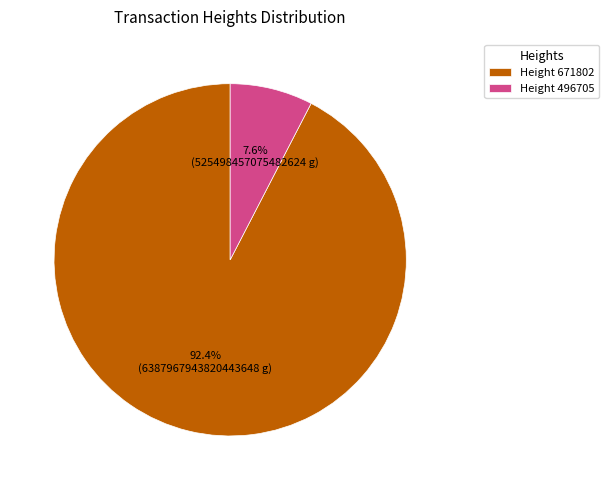

To the nearest percent, what is the difference between the largest and smallest slice percentages?

85%